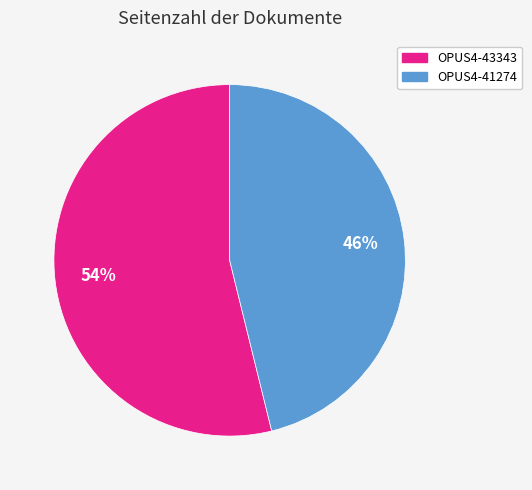

Is it true that OPUS4-41274 is 46% of the pie?

True